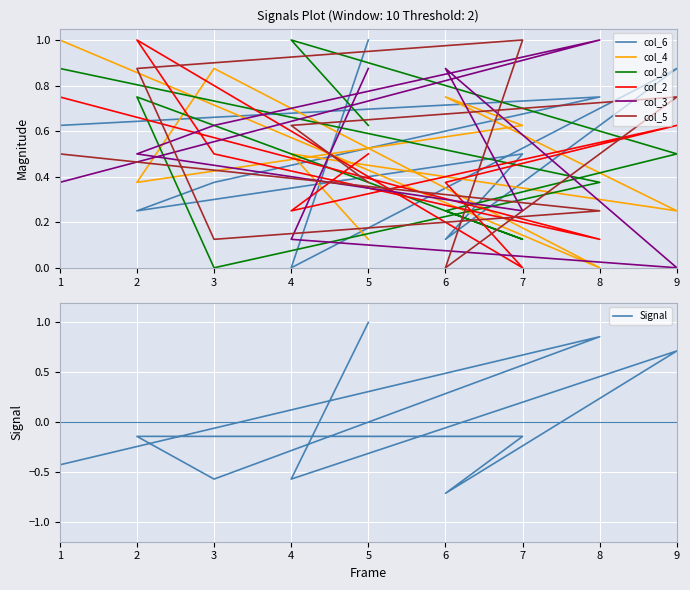

Which category has the lowest value in the col_2 series?

7